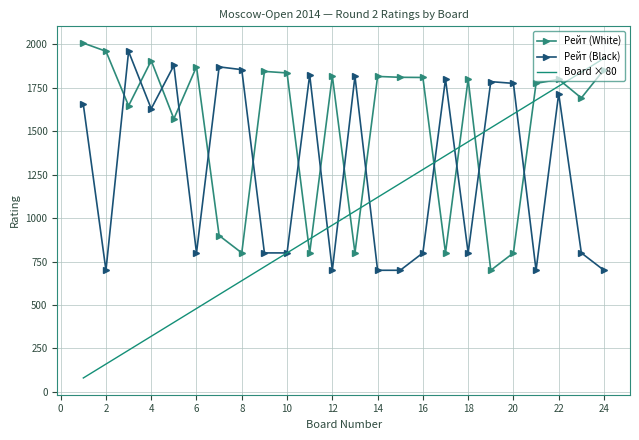

Rank the series by their average value, from highest to lowest.

Рейт (White), Рейт (Black), Board × 80